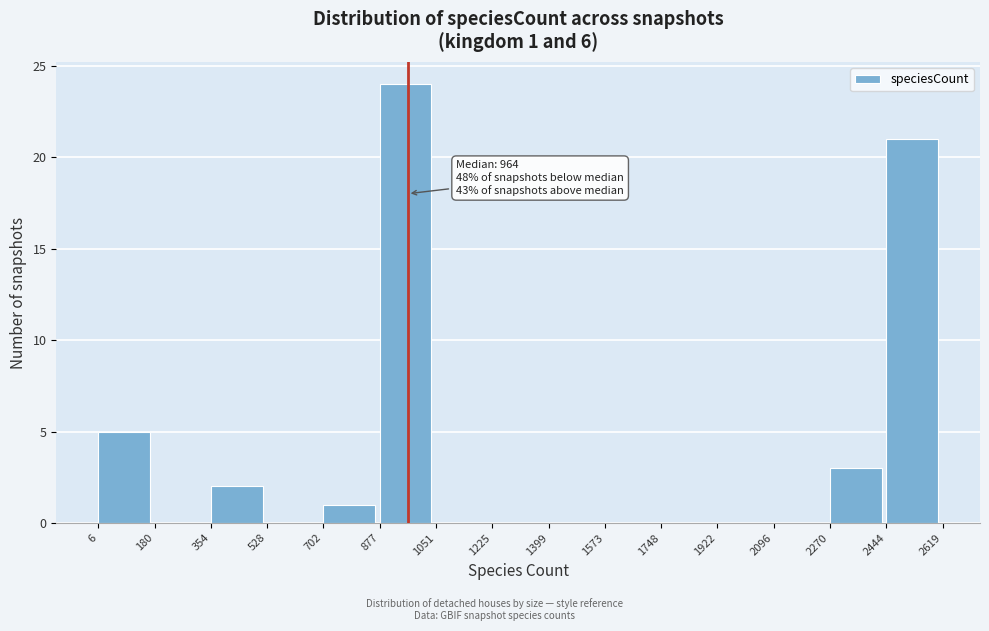

Which range on the x-axis has the tallest bar?

877 to 1051